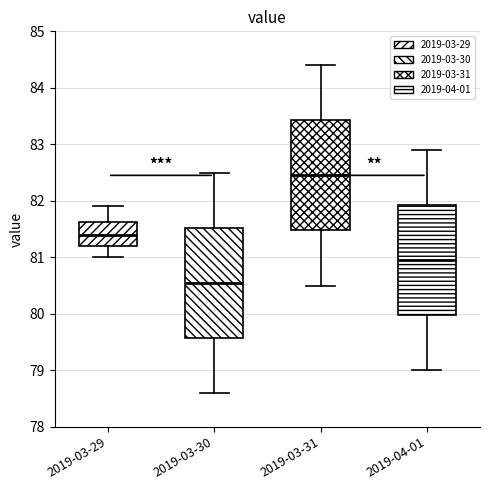

Reading left to right, transcribe this box plot: for each box, give where its median line is, the range the box spans, and where its two whiskers end, as read against the y-axis. The values are not printed on the chart, so give them approximately, as read against the axis.

2019-03-29: median 81.4, box 81.2 to 81.6, whiskers 81.0 to 81.9
2019-03-30: median 80.6, box 79.6 to 81.5, whiskers 78.6 to 82.5
2019-03-31: median 82.5, box 81.5 to 83.4, whiskers 80.5 to 84.4
2019-04-01: median 81.0, box 80.0 to 81.9, whiskers 79.0 to 82.9